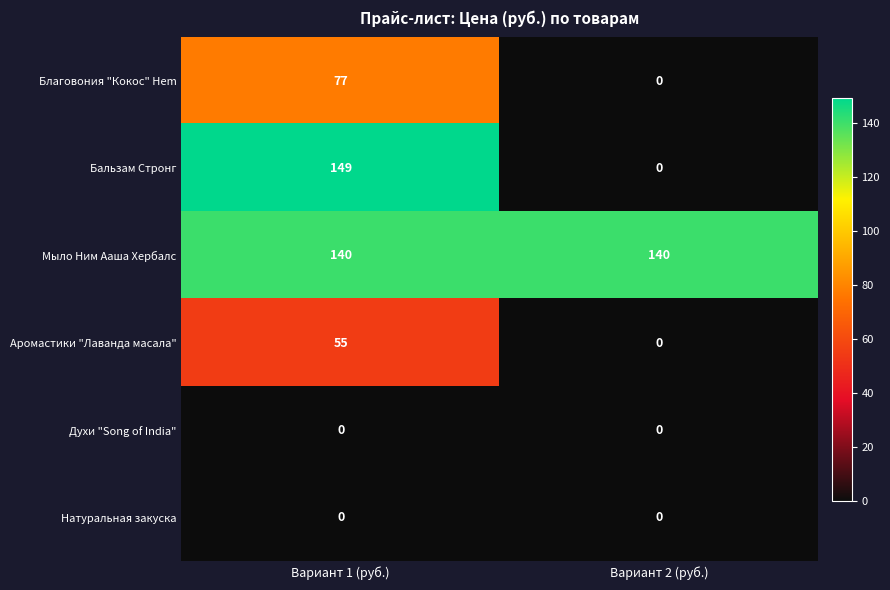

Where is Бальзам Стронг nearest to the value 74?

Вариант 2 (руб.)